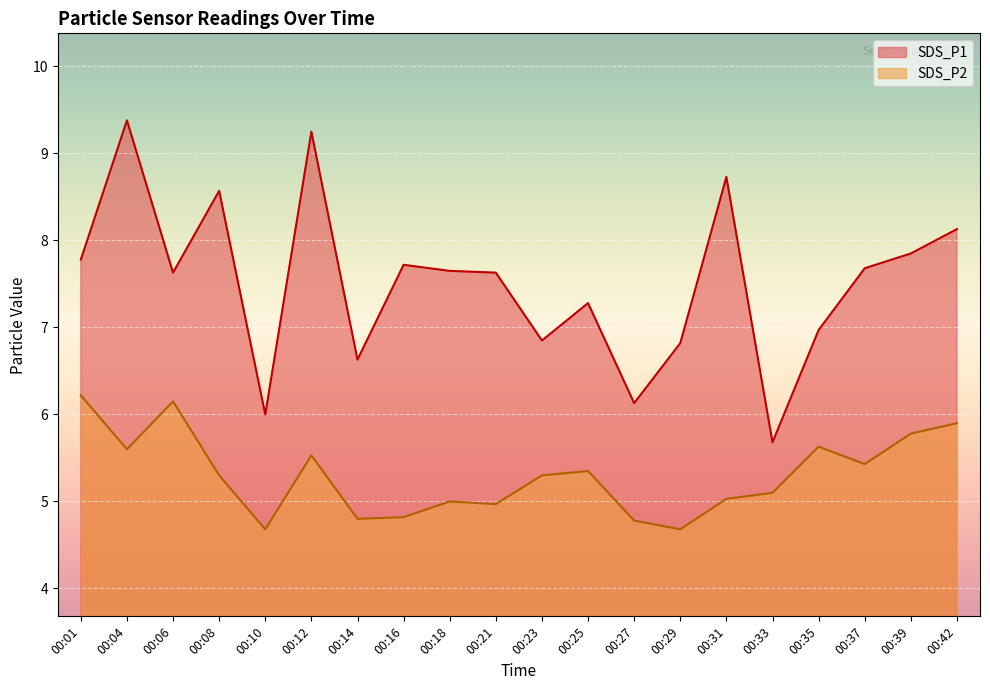

True or false: SDS_P2 has a value of 4.8 at 00:16.

True